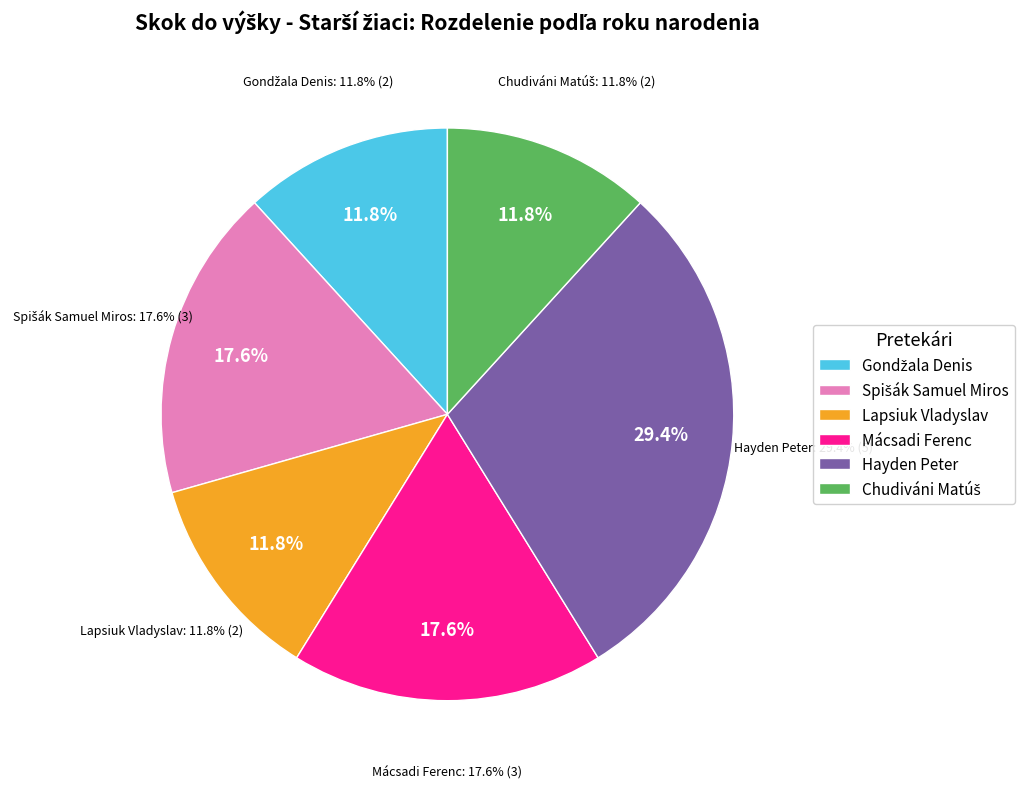

Do Hayden Peter and Lapsiuk Vladyslav together represent more than half of the pie?

No